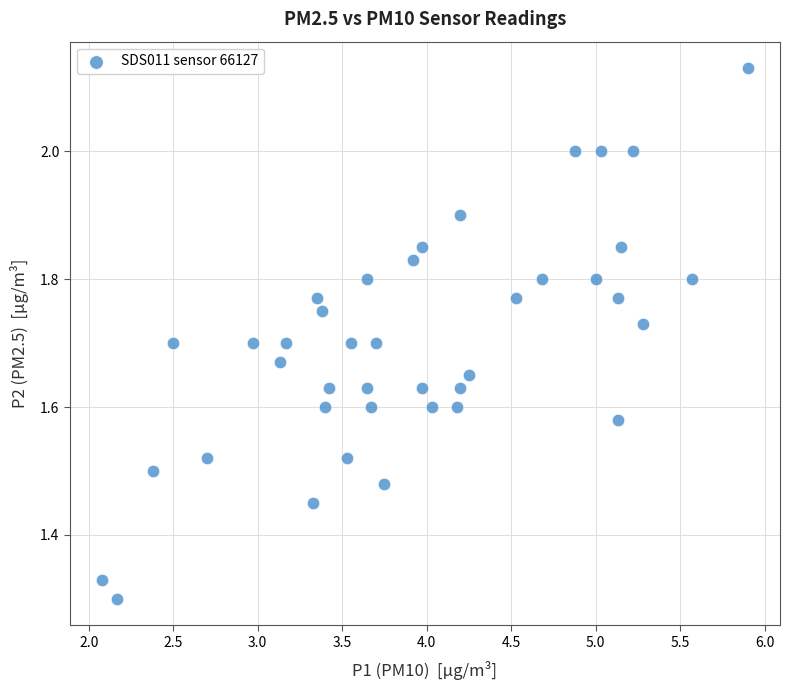

What is the range of Y values (max minus min)?

0.8